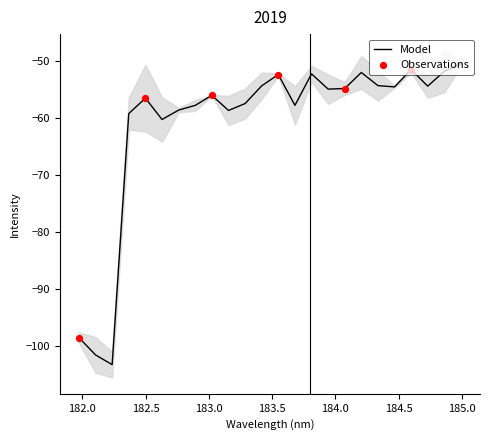

What is the maximum value for Model?

-50.5